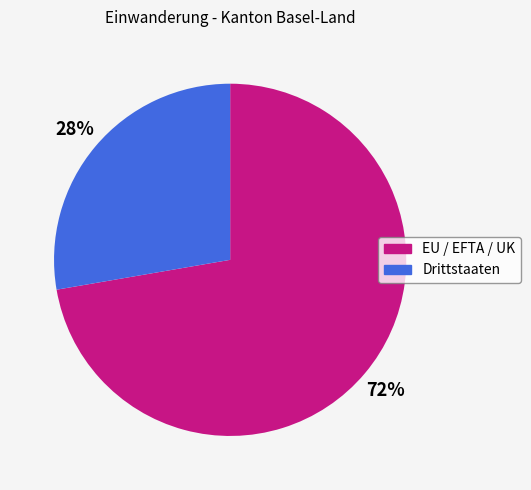

True or false: Drittstaaten accounts for 28% of the total.

True